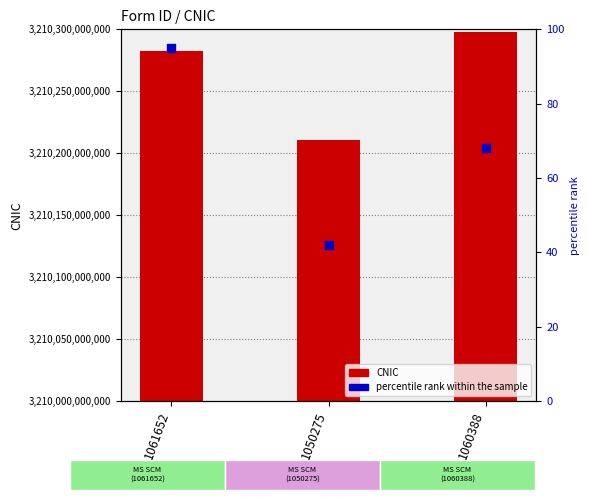

Is the value of CNIC at 1050275 greater than the value of percentile rank within the sample at 1061652?

Yes